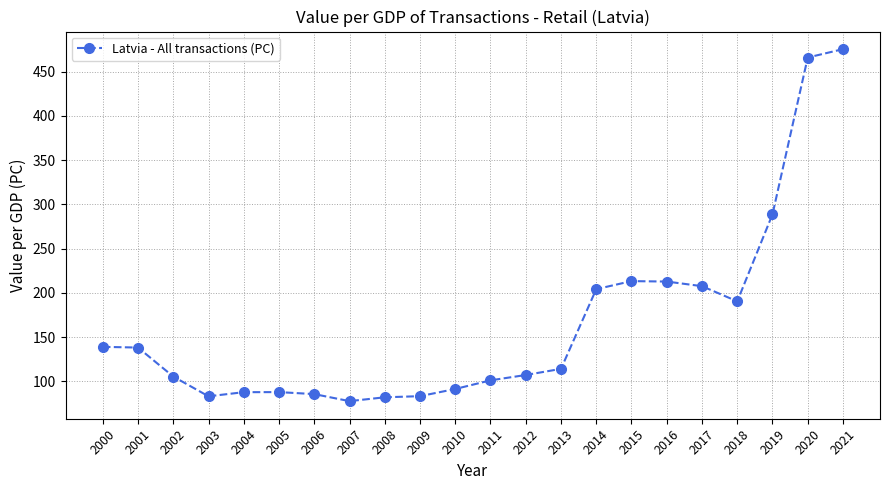

What is the change in value from 2018 to 2020?

+275.6